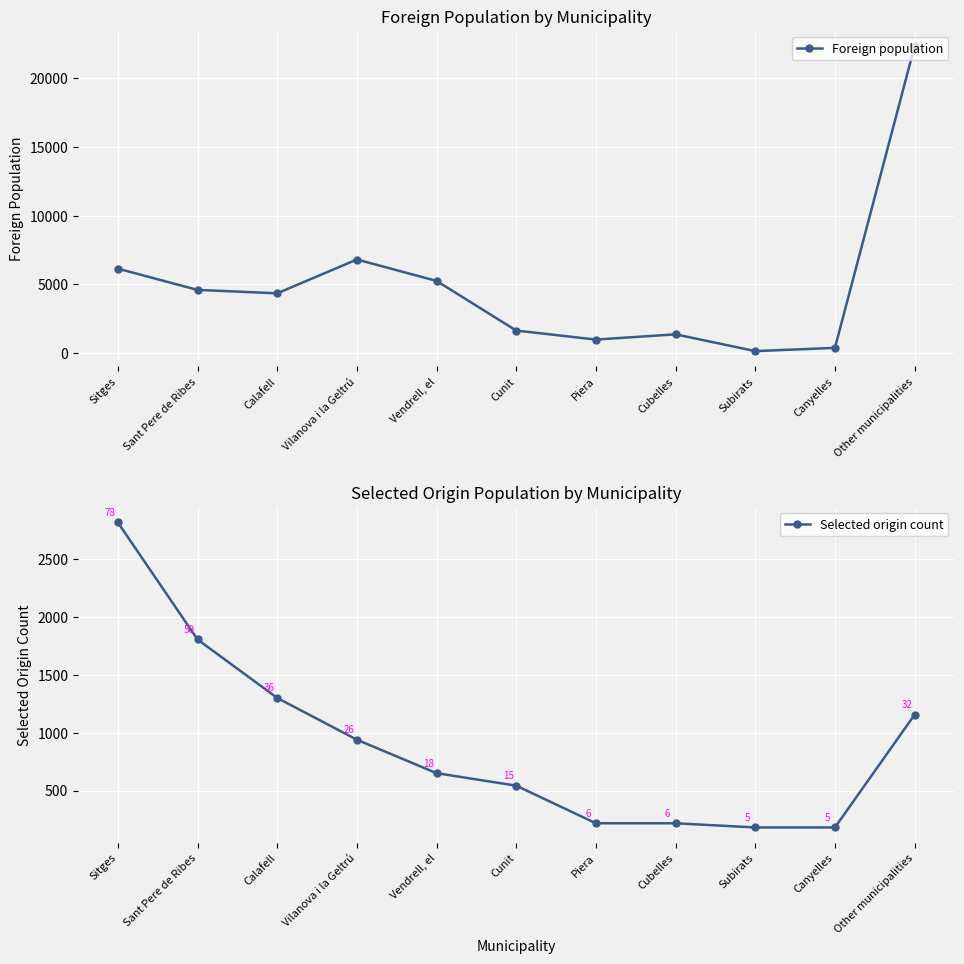

The value of Selected origin count at Piera is 363. True or false?

False